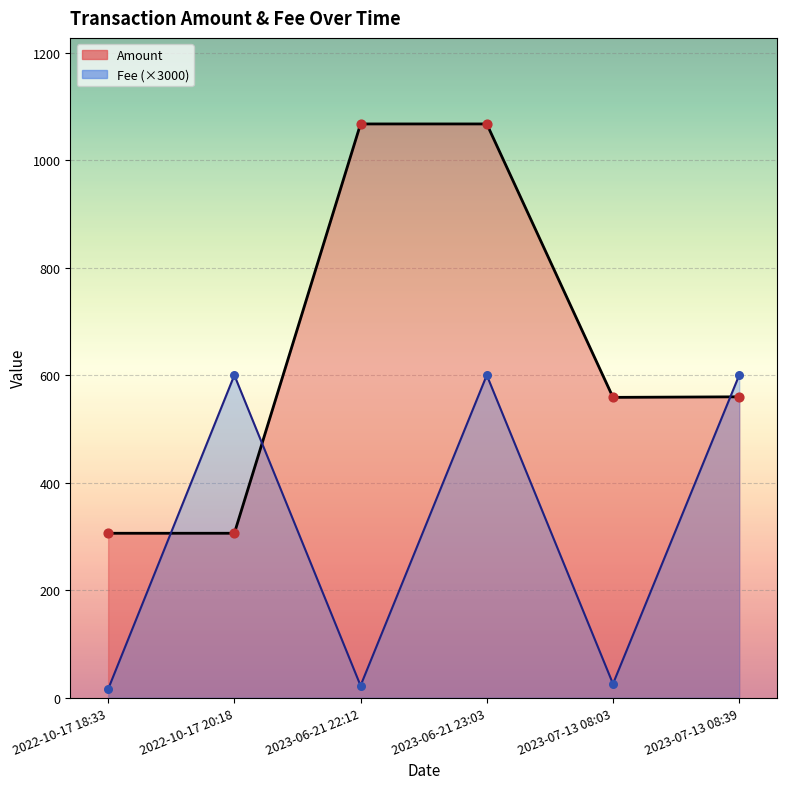

Is the value of Fee at 2022-10-17 20:18 greater than the value of Amount at 2022-10-17 18:33?

Yes